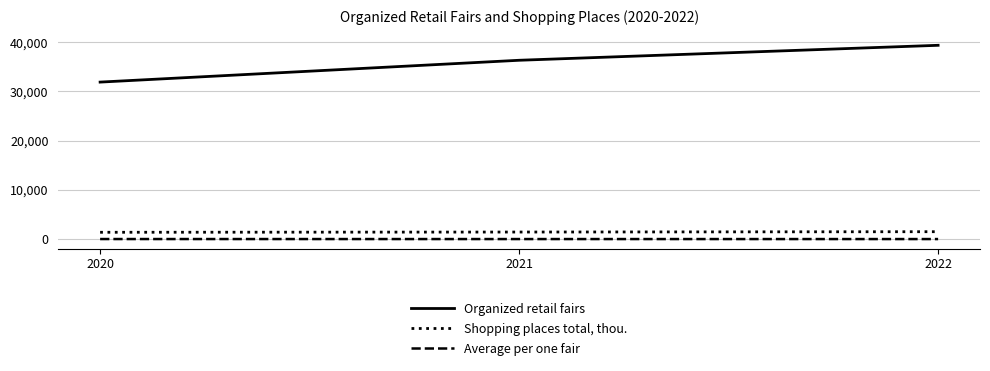

Rank the series by their maximum value, from lowest to highest.

Average per one fair, Shopping places total, thou., Organized retail fairs